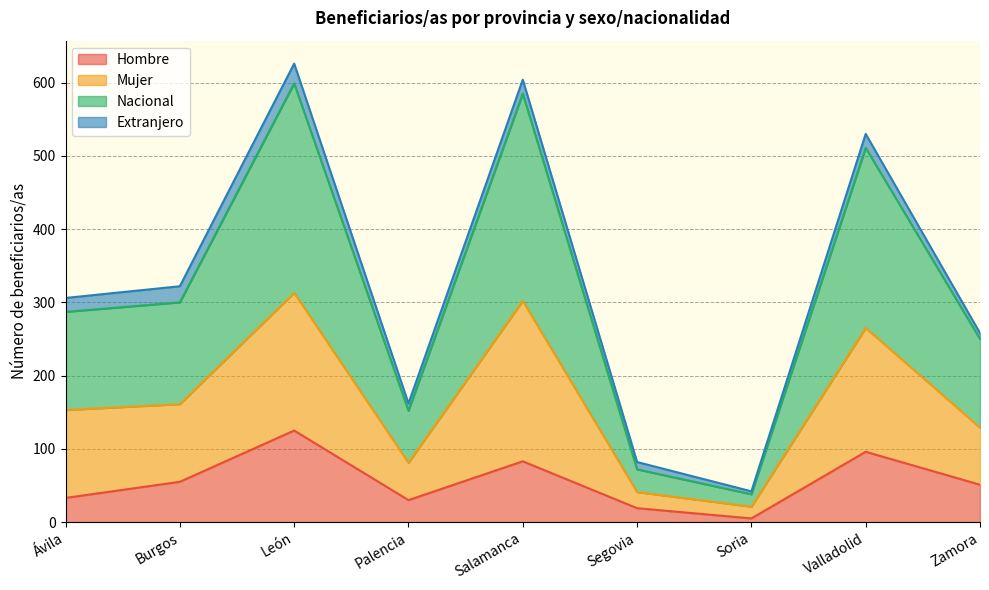

What is the maximum value for Hombre?

125